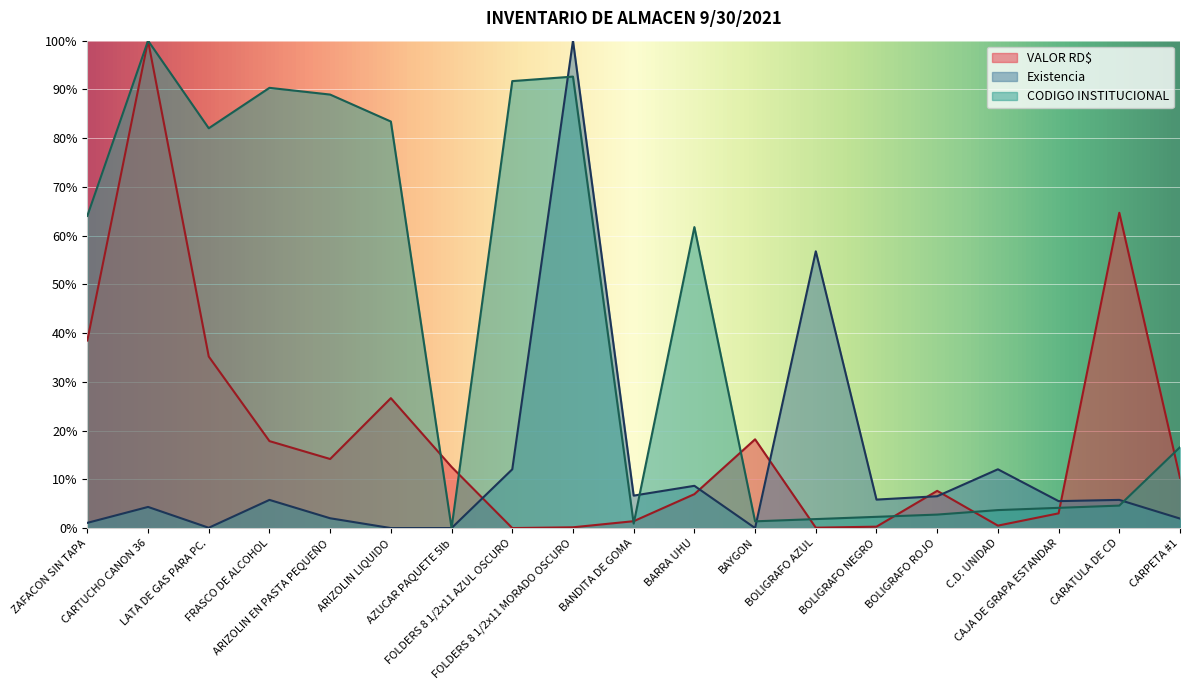

How many times do Existencia and VALOR RD$ cross each other?

6